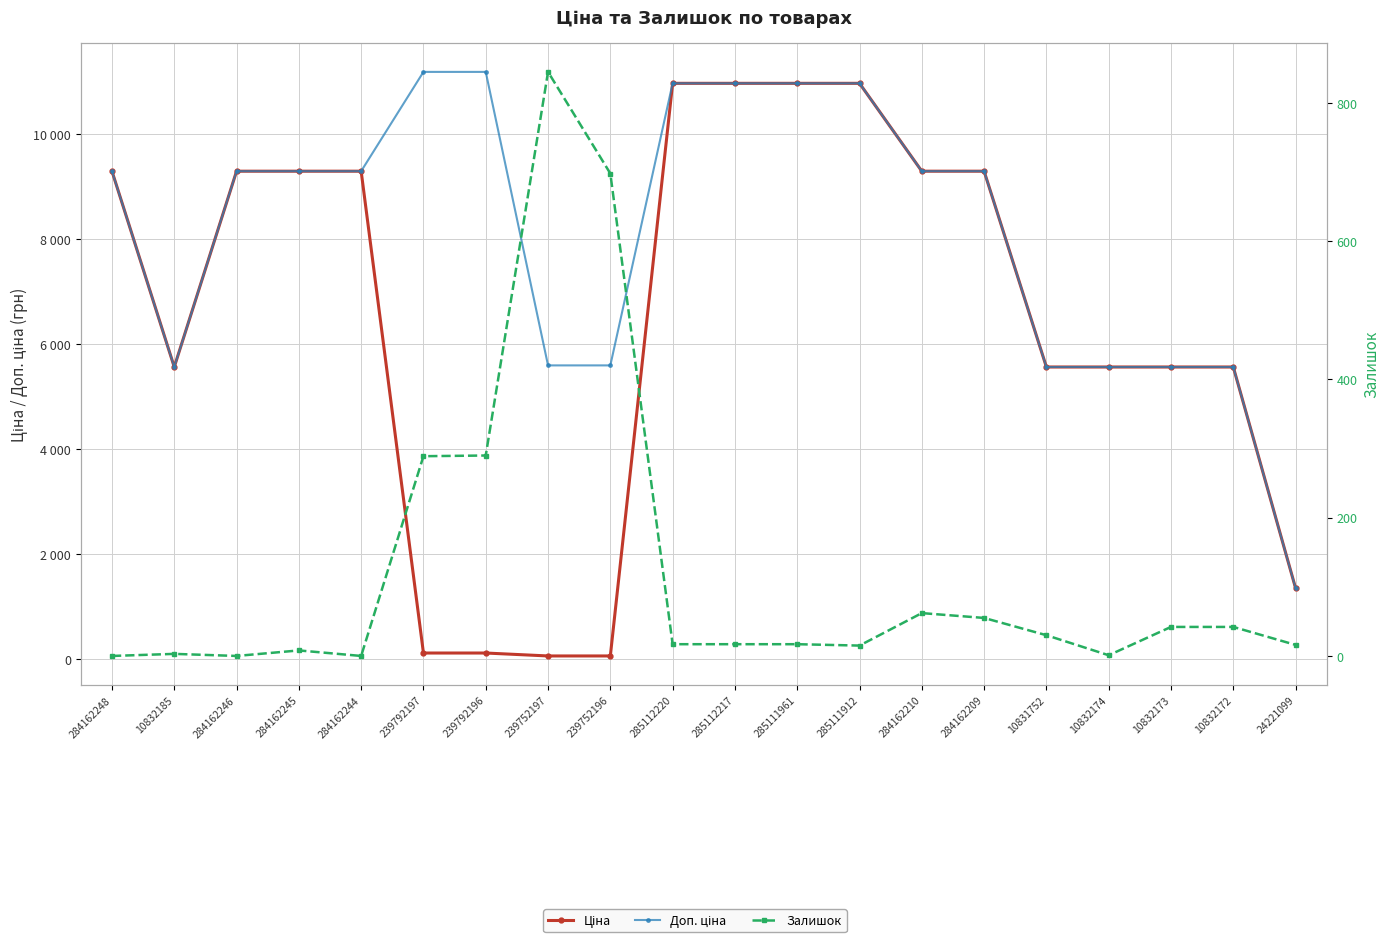

True or false: Доп. ціна and Ціна cross at least once.

False